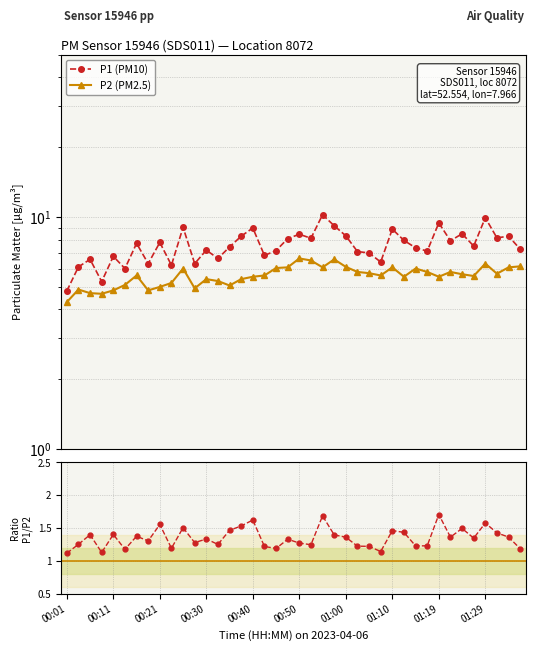

How many data points does each series have?

40